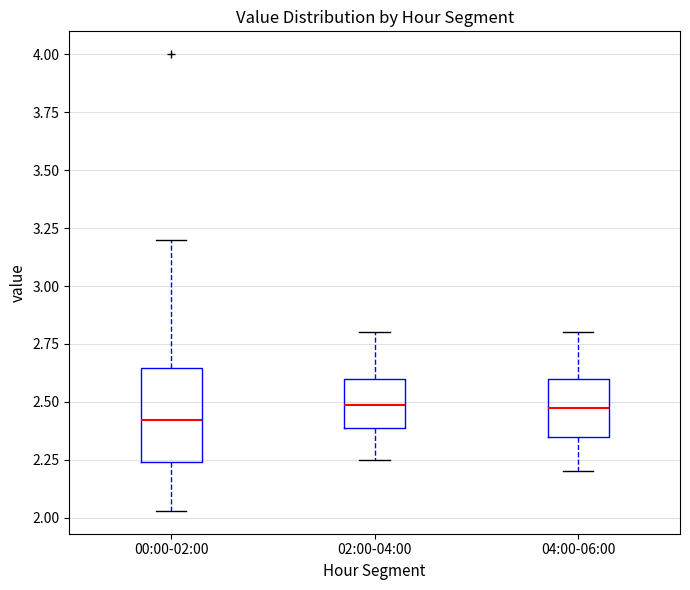

Reading left to right, transcribe this box plot: for each box, give where its median line is, the range the box spans, and where its two whiskers end, as read against the y-axis. The values are not printed on the chart, so give them approximately, as read against the axis.

00:00-02:00: median 2.40, box 2.25 to 2.65, whiskers 2.05 to 3.20
02:00-04:00: median 2.50, box 2.40 to 2.60, whiskers 2.25 to 2.80
04:00-06:00: median 2.50, box 2.35 to 2.60, whiskers 2.20 to 2.80